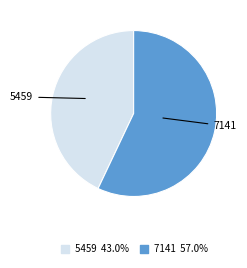

What is the ratio of the value at 5459 to the value at 7141?

0.8